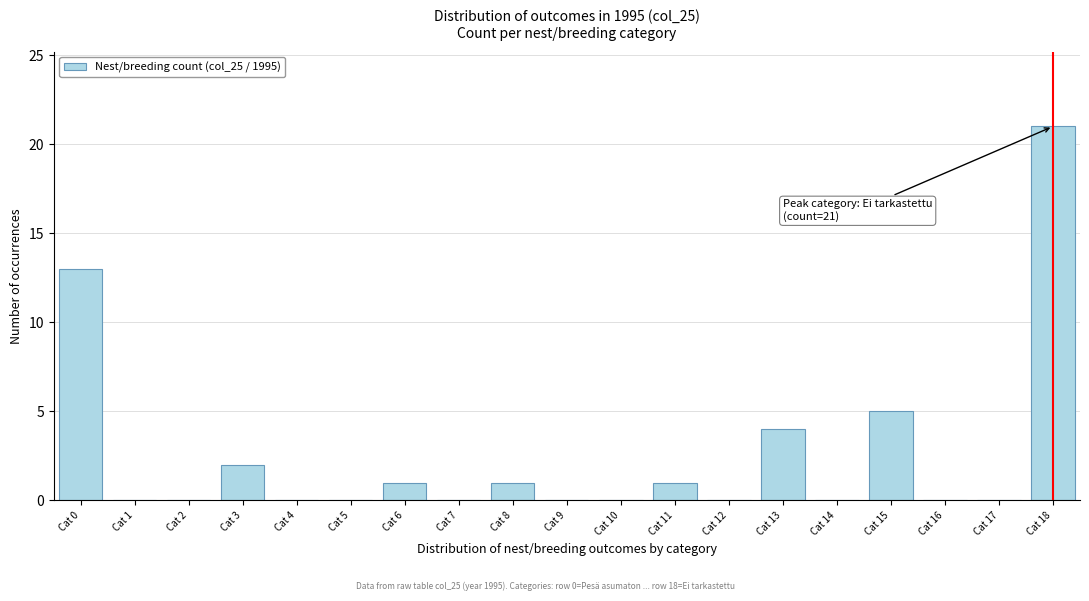

Reading left to right, extract all data points from this chart.

Cat 0=13	Cat 1=0	Cat 2=0	Cat 3=2	Cat 4=0	Cat 5=0	Cat 6=1	Cat 7=0	Cat 8=1	Cat 9=0	Cat 10=0	Cat 11=1	Cat 12=0	Cat 13=4	Cat 14=0	Cat 15=5	Cat 16=0	Cat 17=0	Cat 18=21